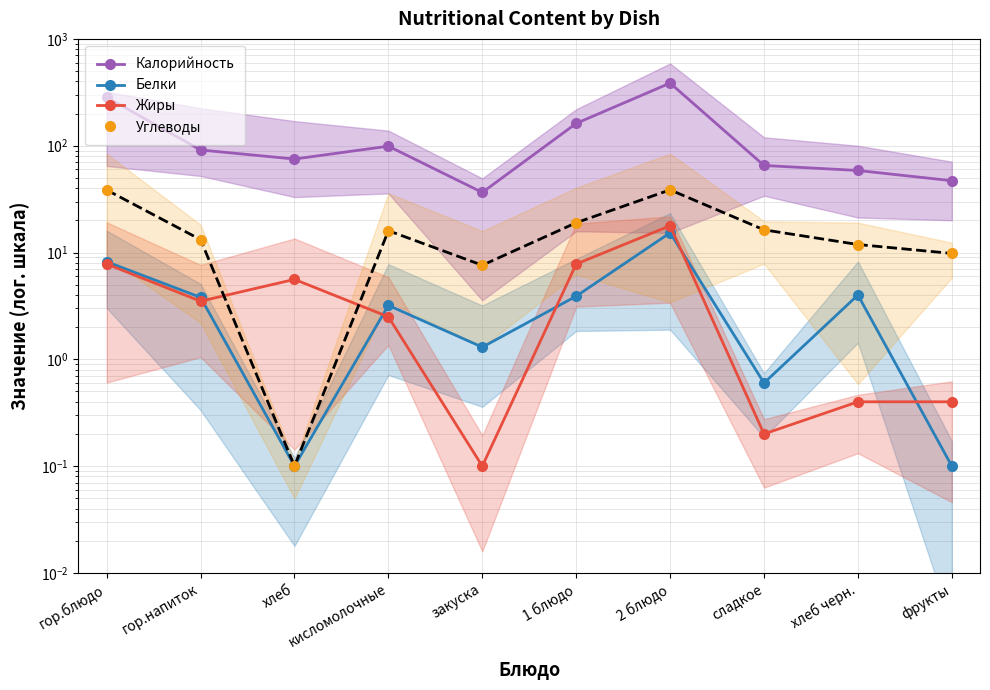

At how many categories does at least one series exceed 201?

2